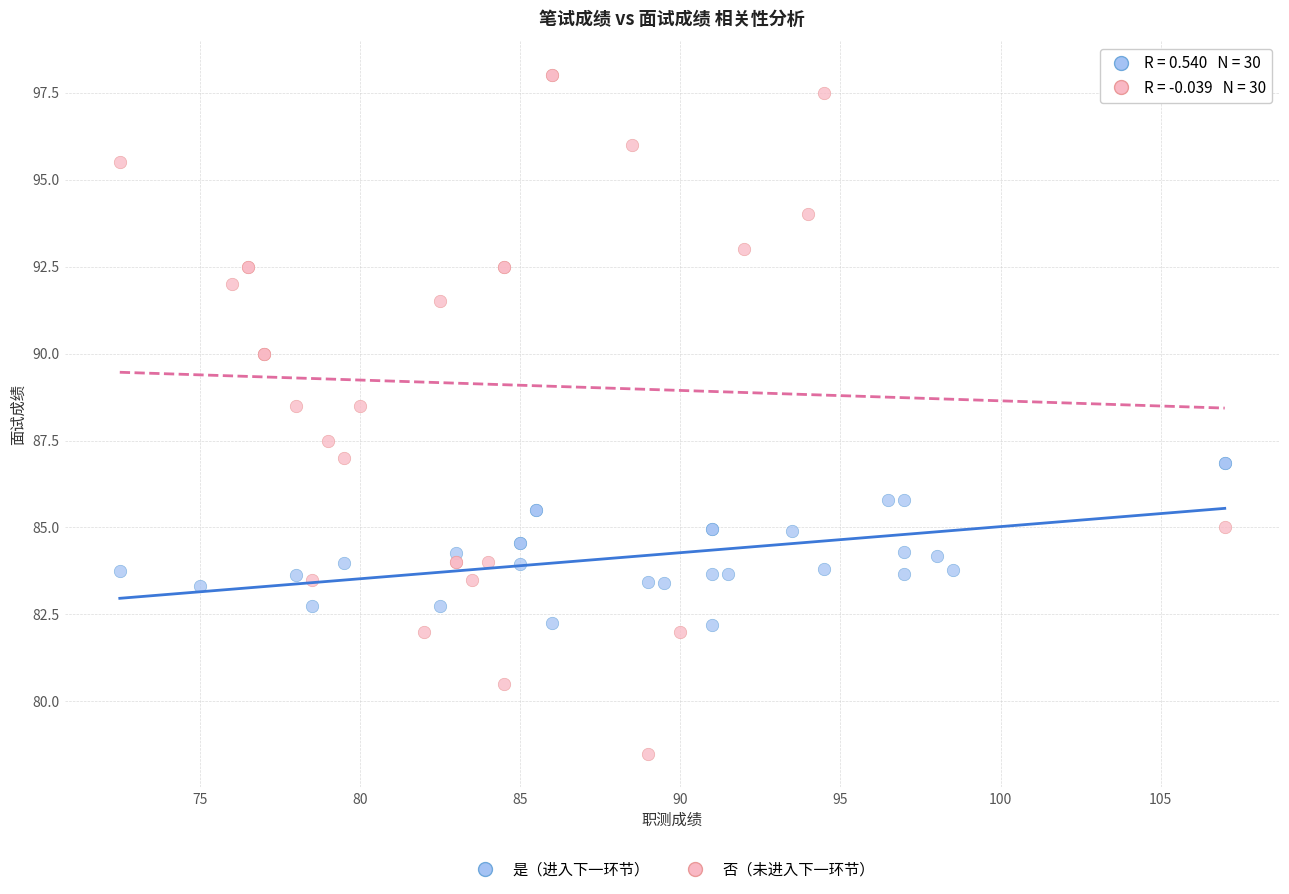

Which series reaches the maximum Y coordinate?

否（未进入下一环节）